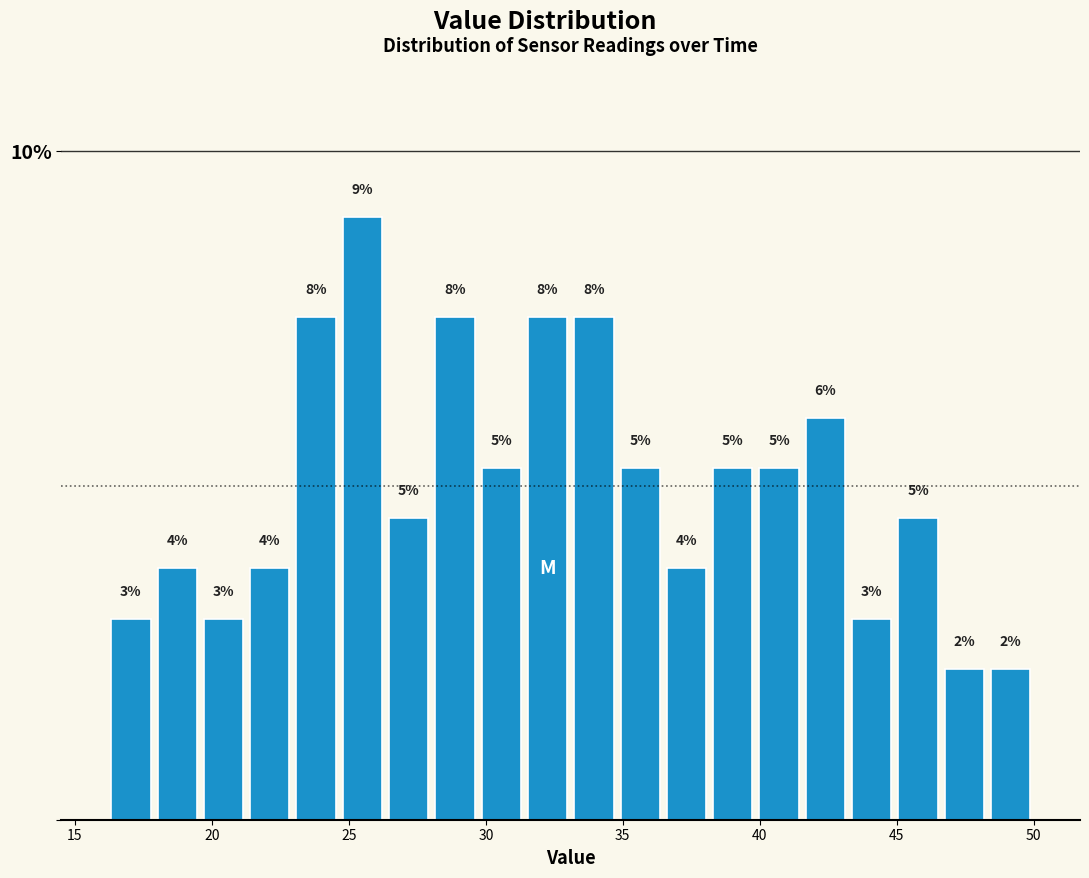

Around what value on the x-axis is the tallest bar? Give the approximate position of its centre, as read against the axis.

25.5